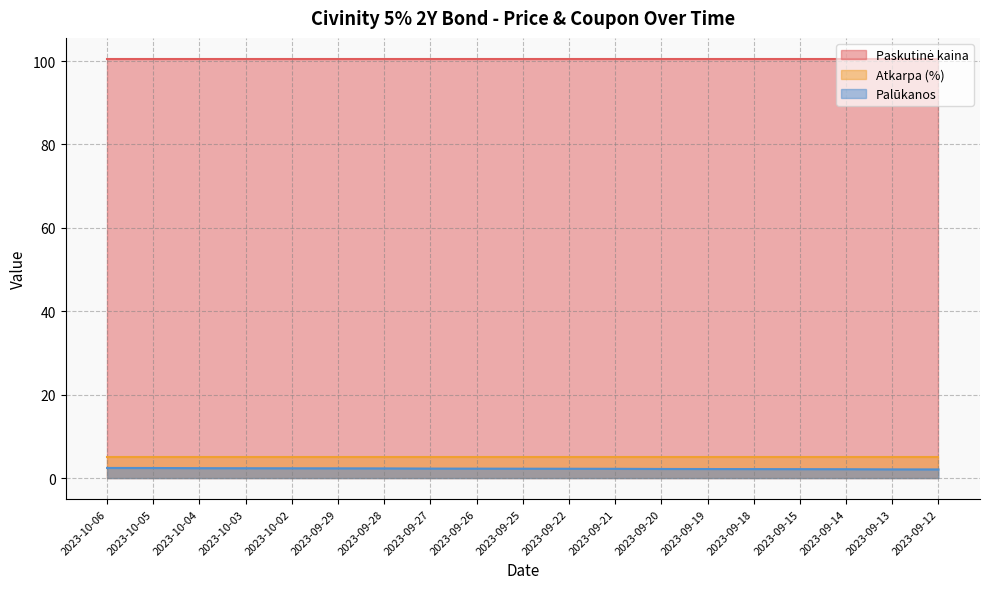

Which series has the largest total across all categories?

Paskutinė kaina